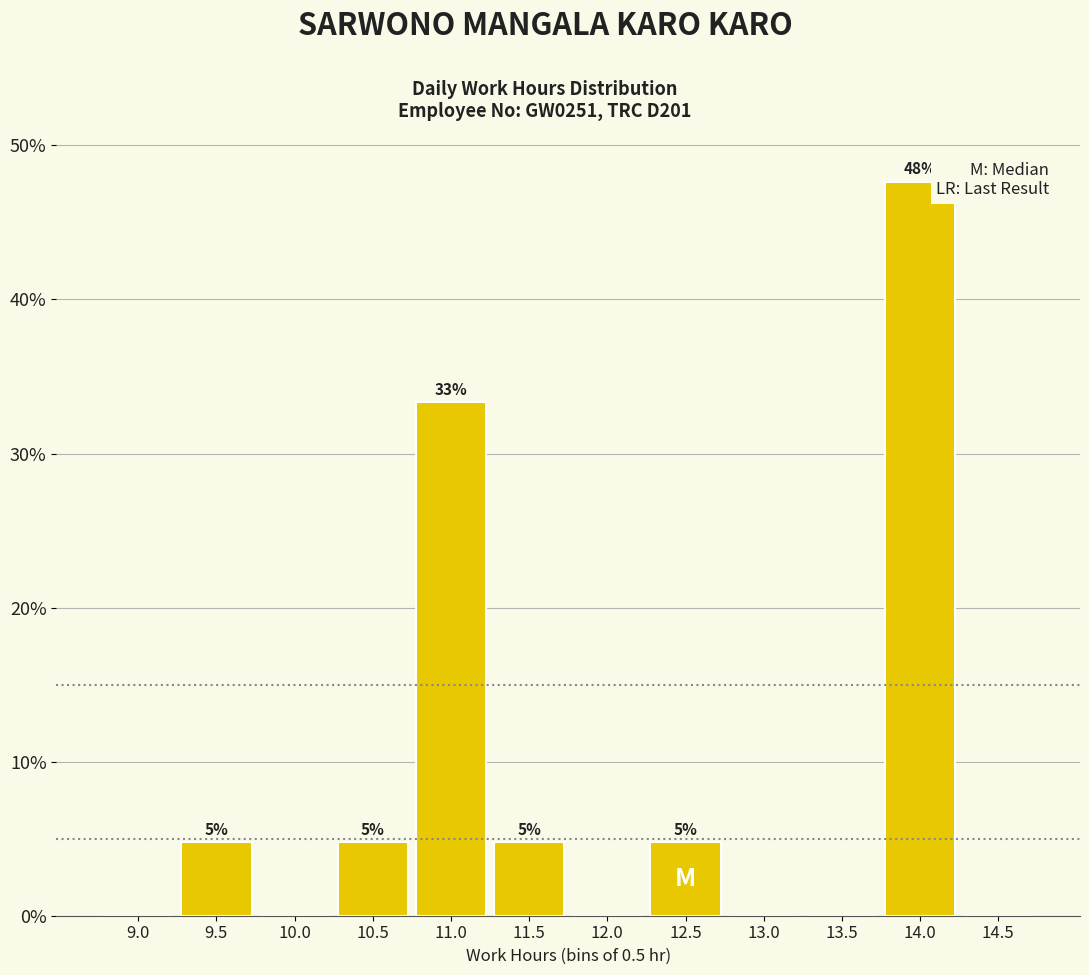

Are the bars horizontal?

No